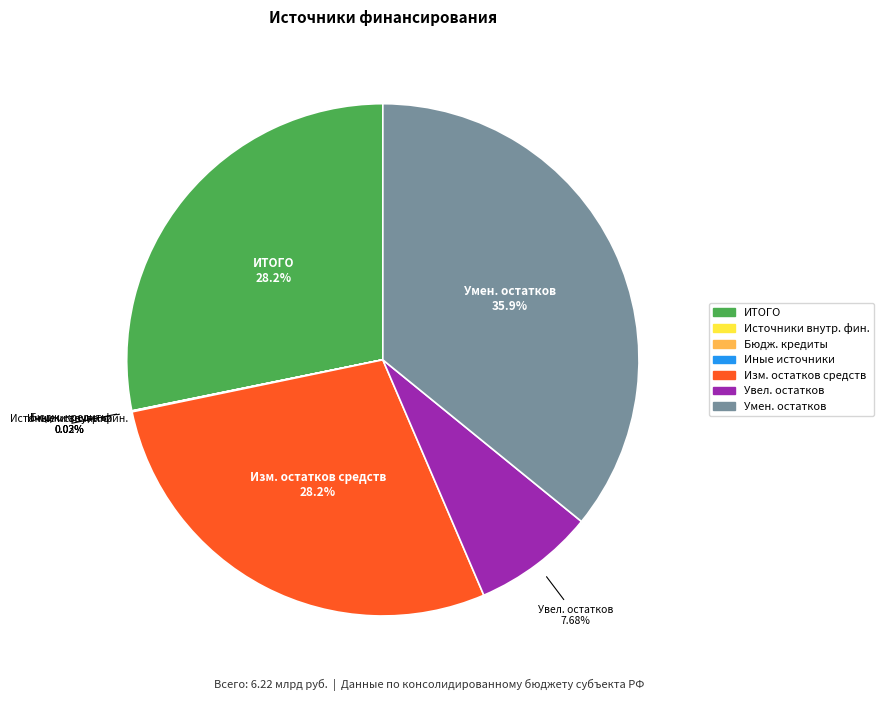

Which slice is the largest?

Умен. остатков